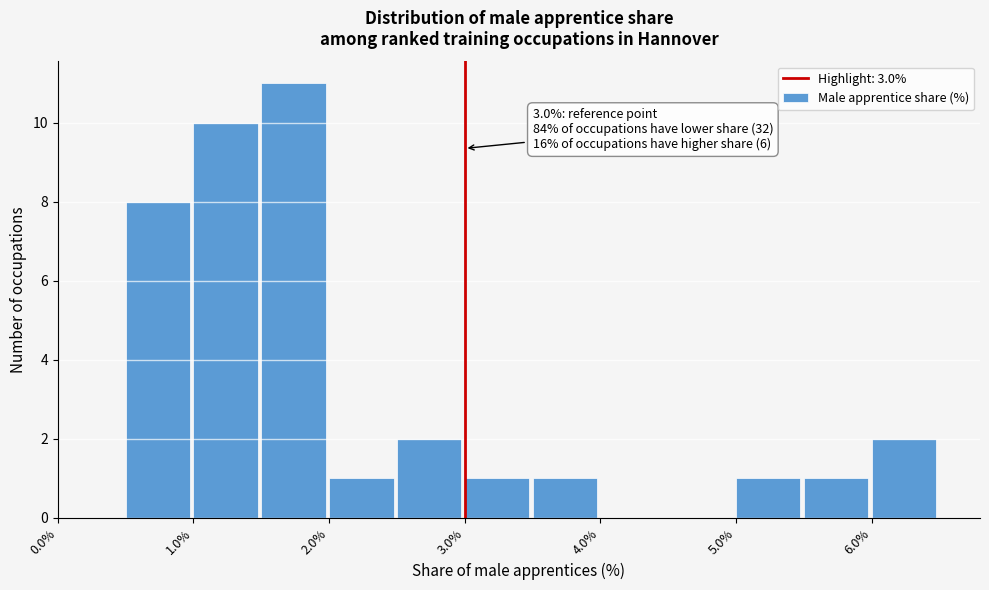

Over which range of the x-axis is the bar tallest?

1.5 to 2.0